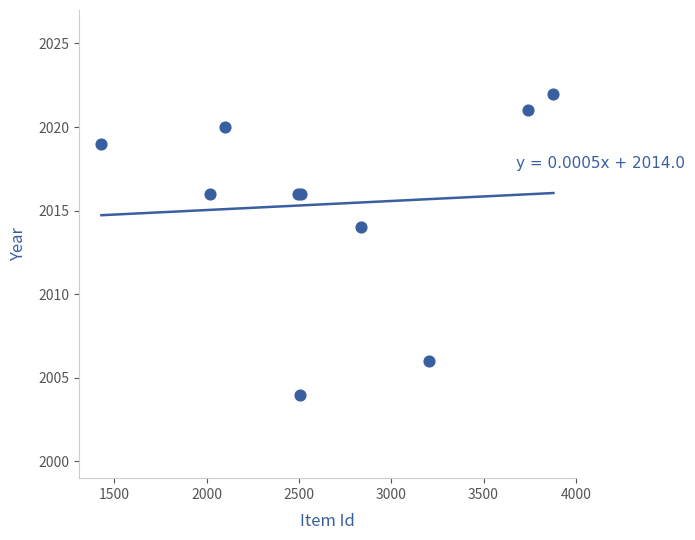

What Y value in the scatter plot is closest to 2013?

2014